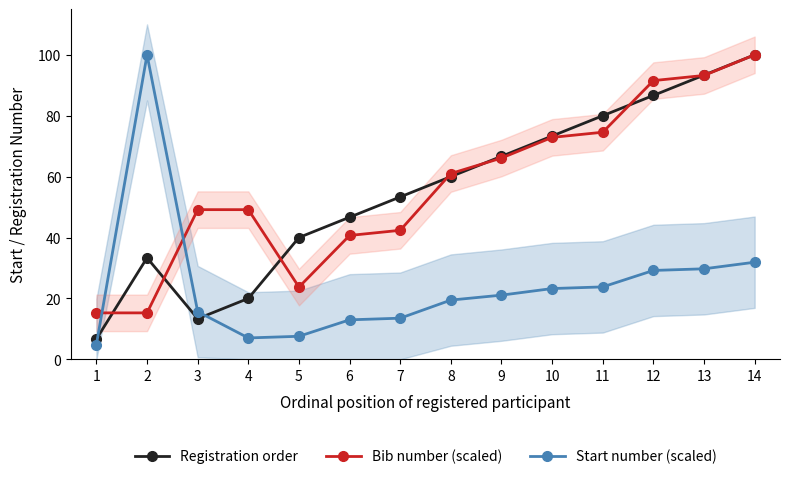

How many lines are shown in the chart?

3